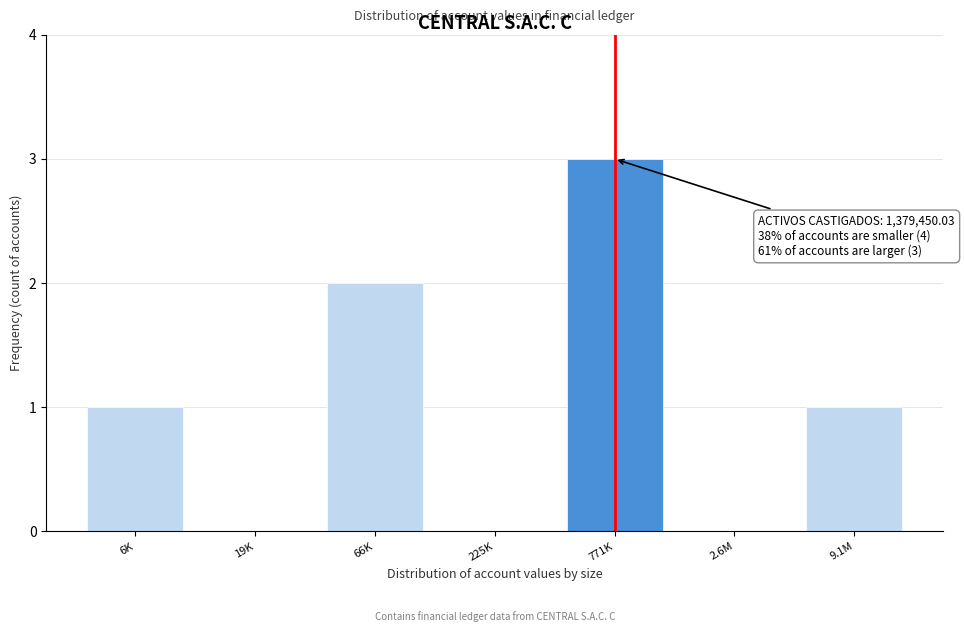

Reading left to right, transcribe all the data shown in this chart.

6K=1	19K=0	66K=2	225K=0	771K=3	2.6M=0	9.1M=1